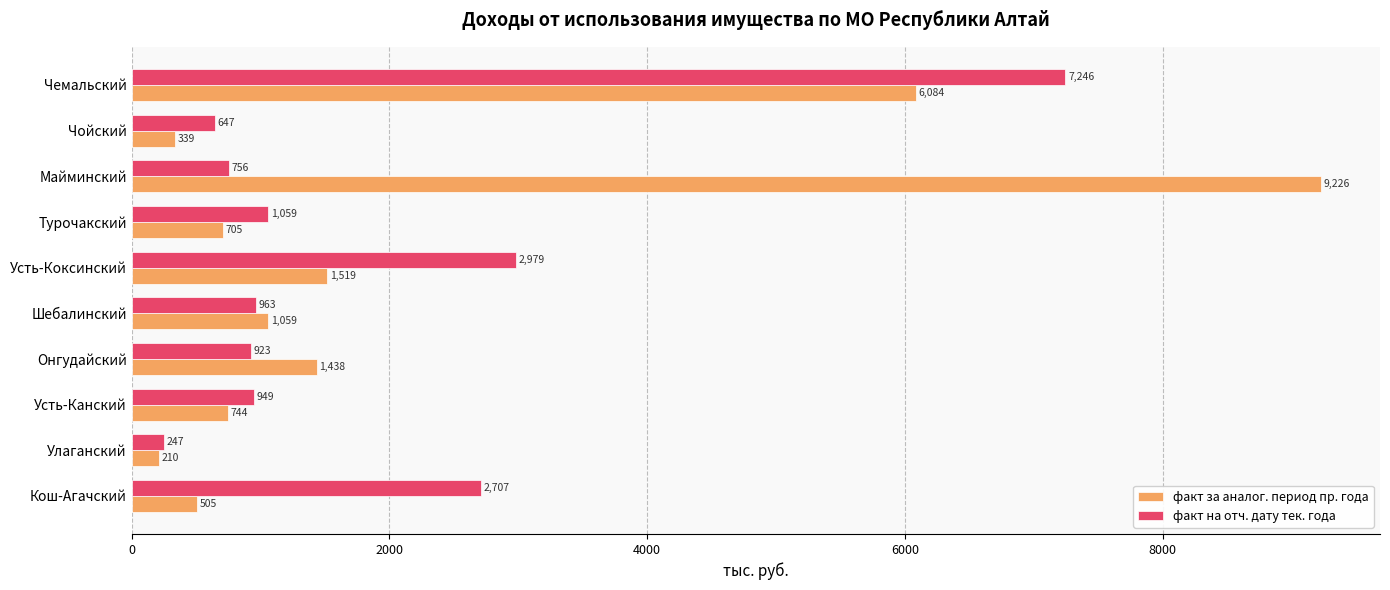

How many data points does each series have?

10